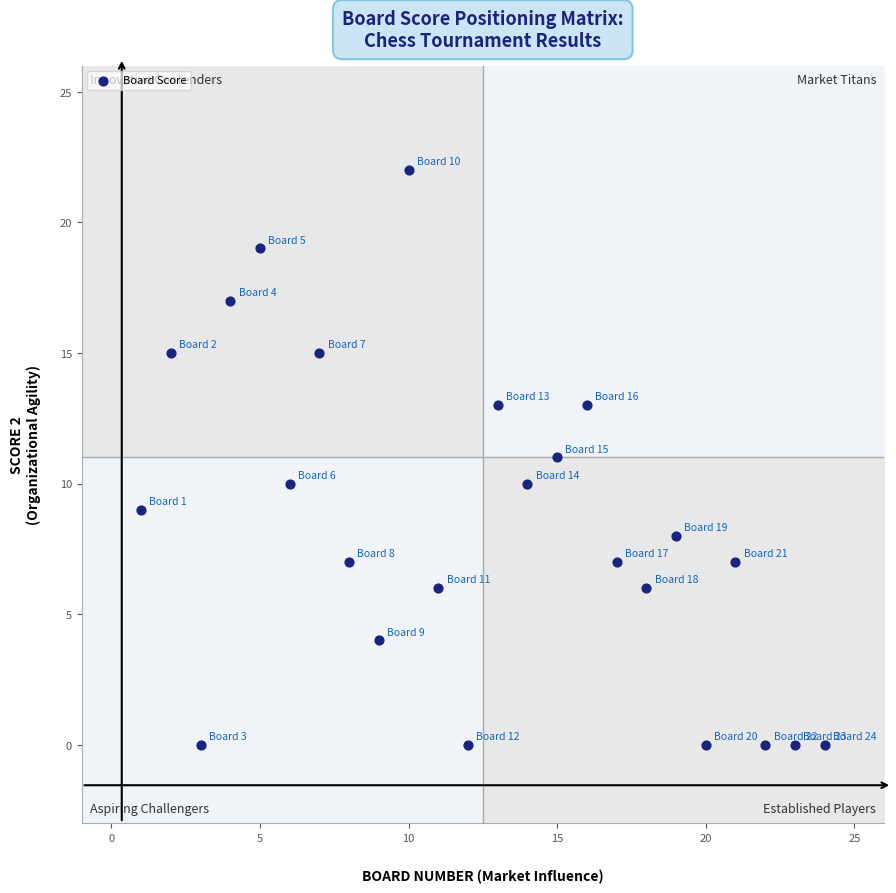

What is the range of X values (max minus min)?

23